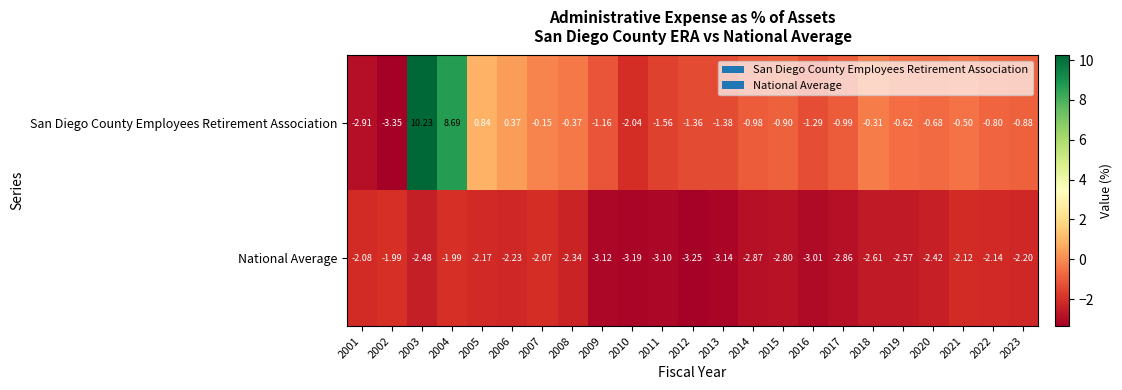

Rank the series by their average value, from lowest to highest.

National Average, San Diego County Employees Retirement Association